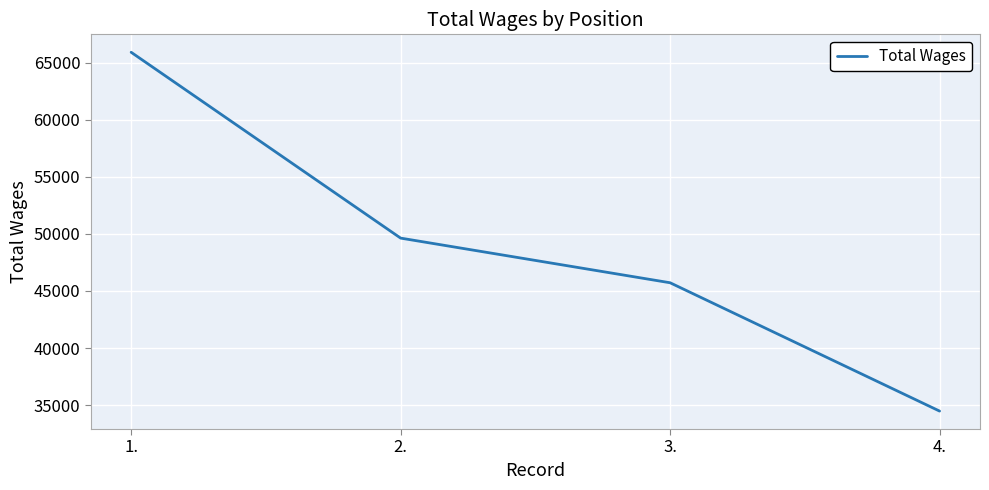

Reading left to right, transcribe all the data shown in this chart.

65898	49626	45716	34479